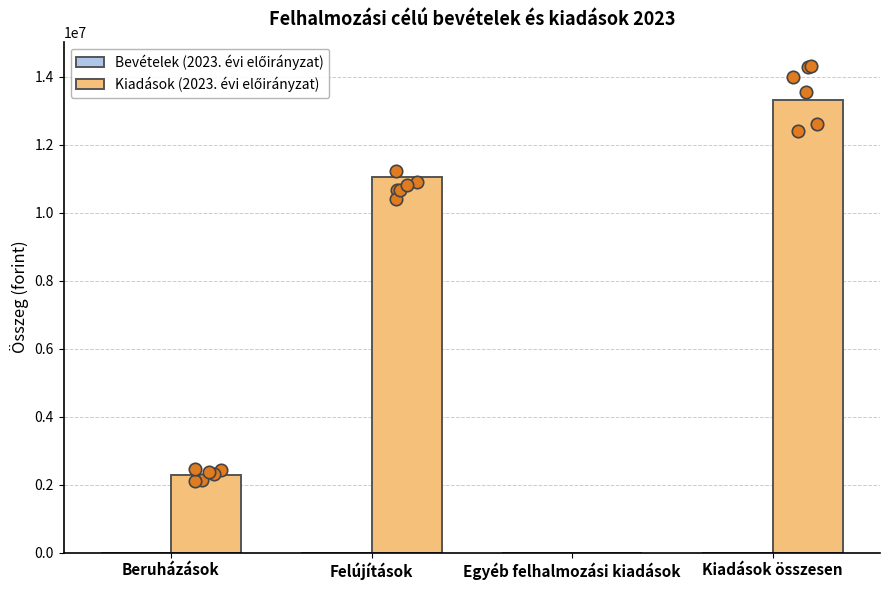

At which category is the sum across all series the highest?

Kiadások összesen